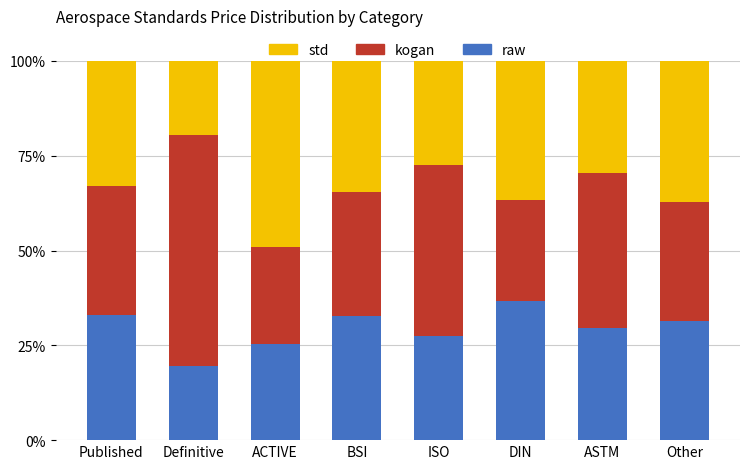

What are all the series names shown in the legend?

std, kogan, raw